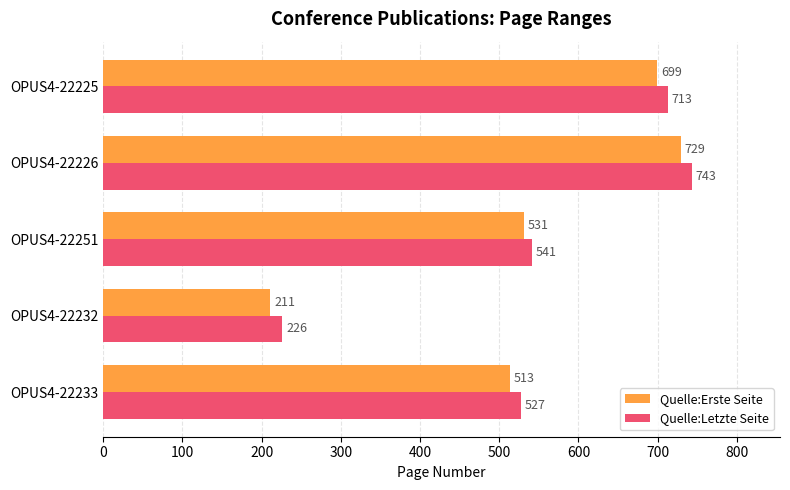

At which category is the sum across all series the highest?

OPUS4-22226